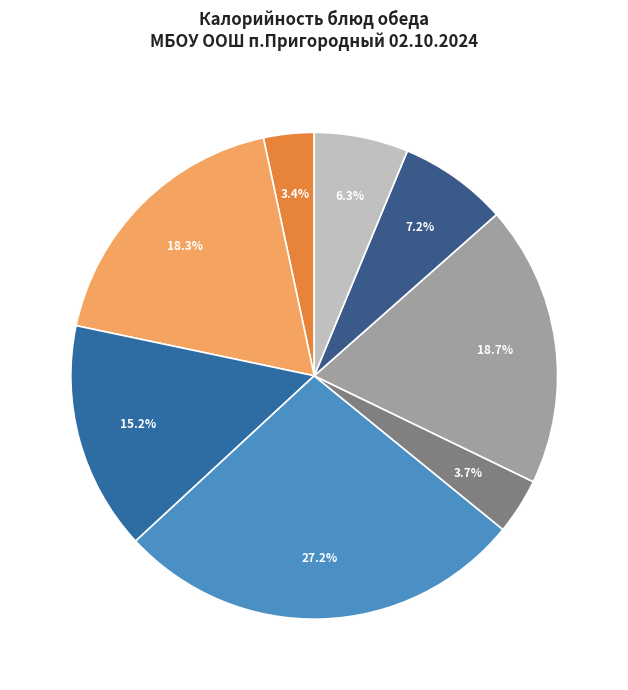

How many slices are in this pie chart?

8